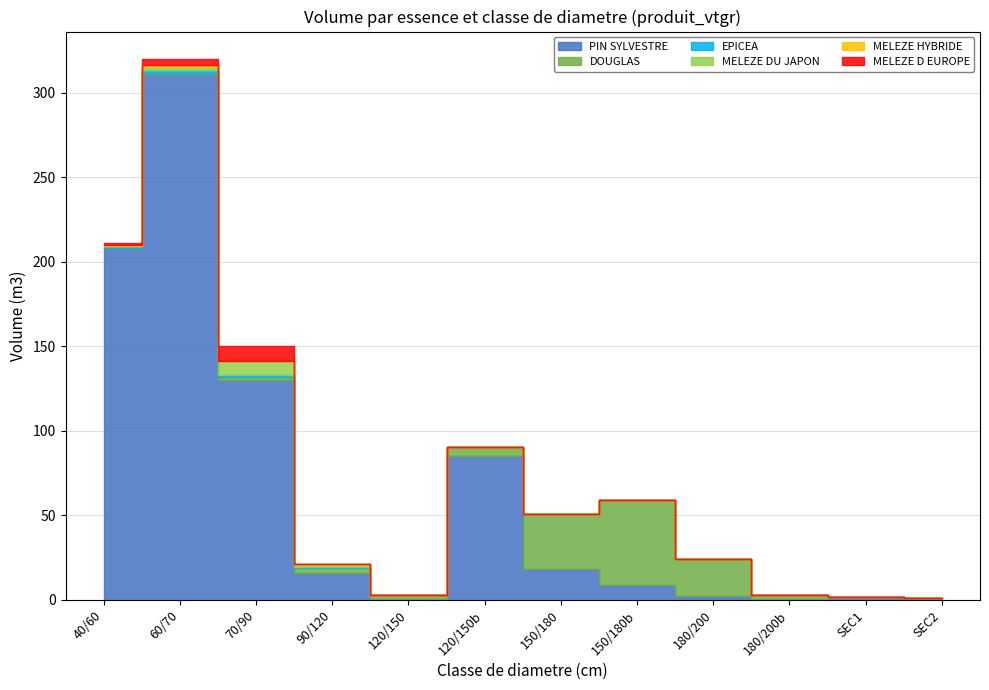

Which series has the largest total across all categories?

PIN SYLVESTRE